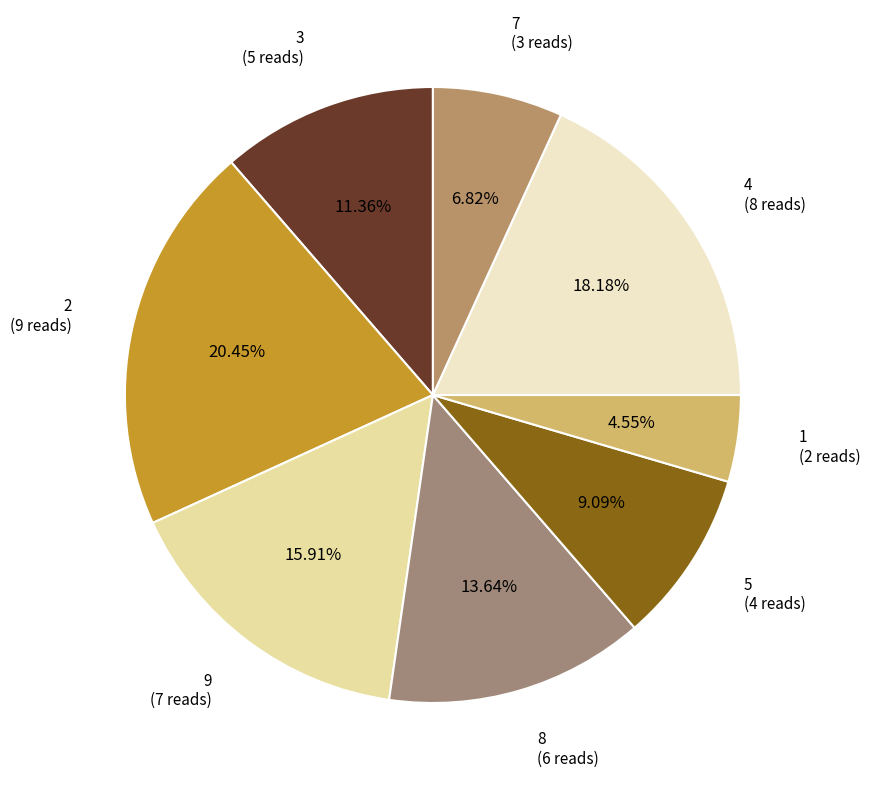

Which category has the biggest portion of the pie?

2